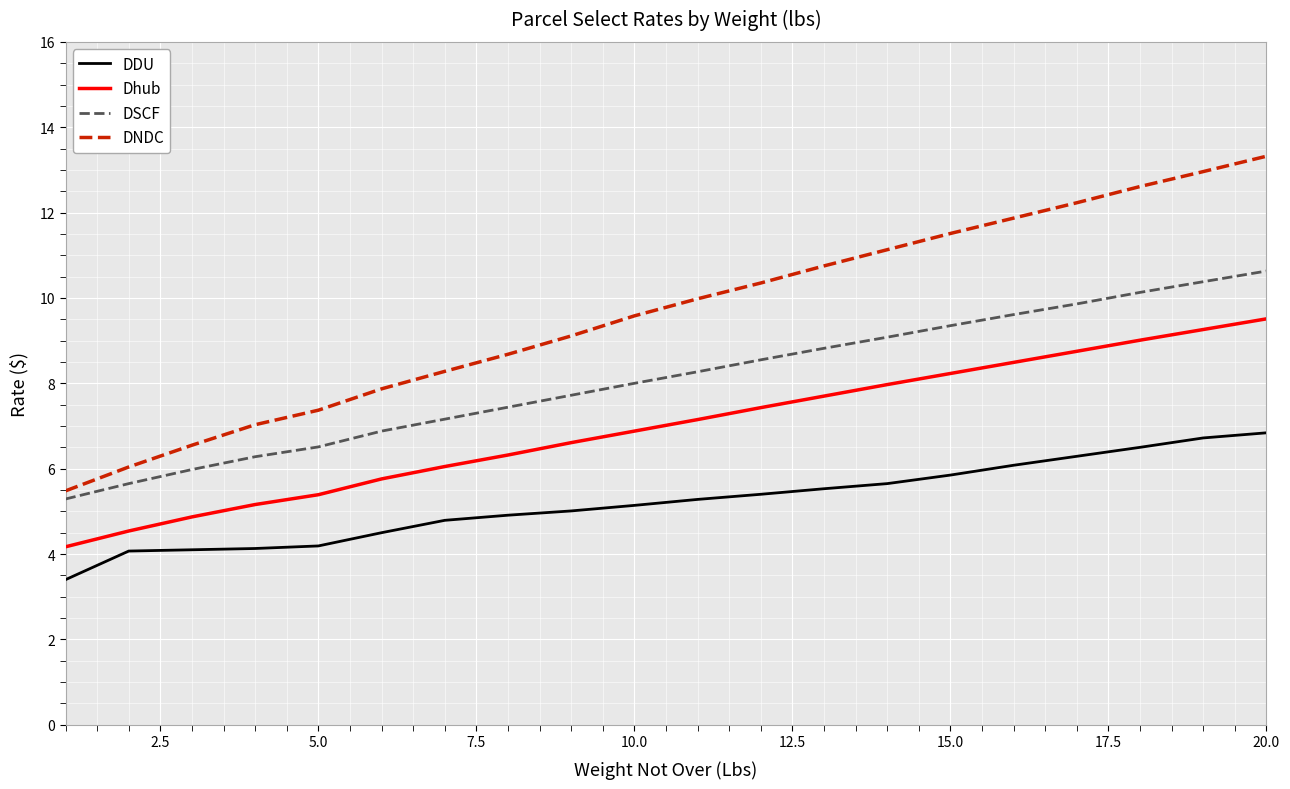

What is the greatest value displayed?

13.3